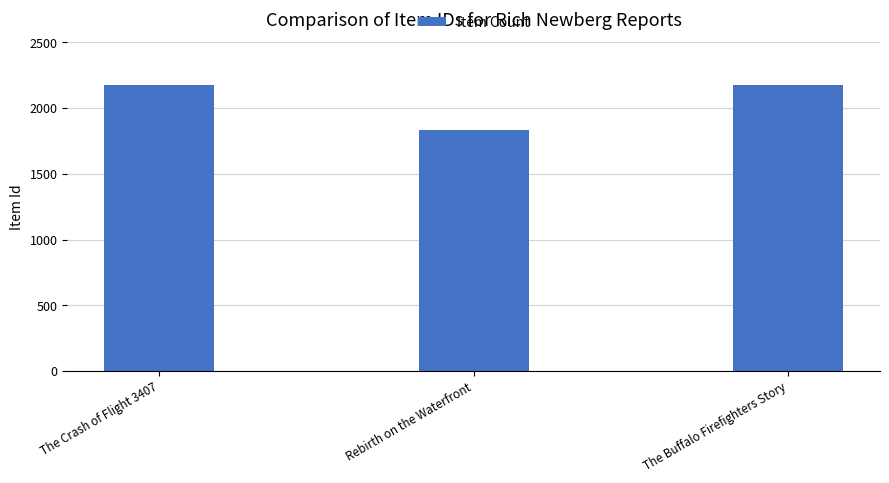

What is the label of the 2nd bar from the left?

Rebirth on the Waterfront